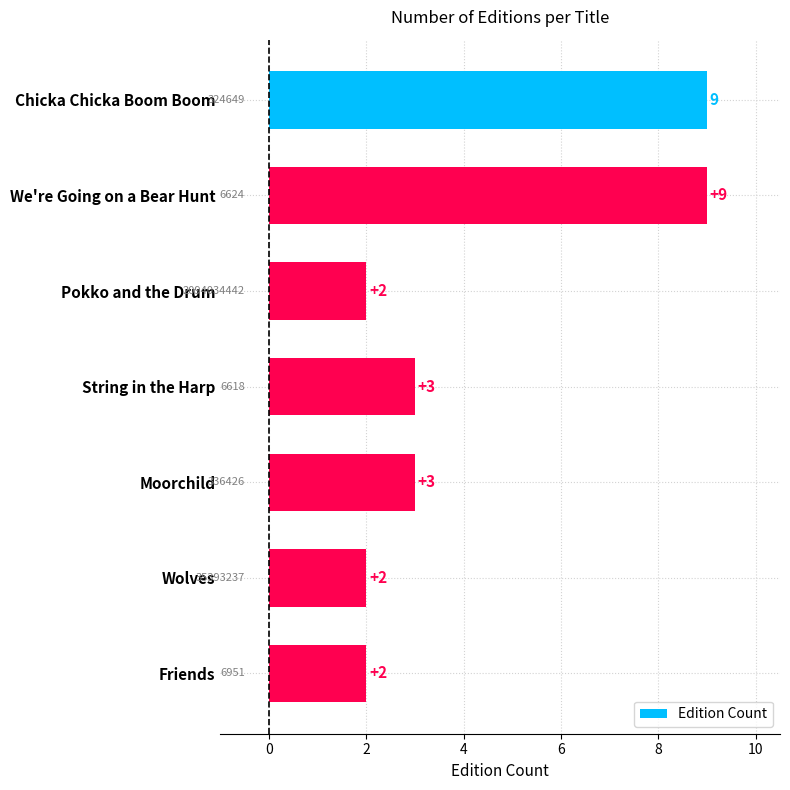

Count the values in the range 2 to 9.

7